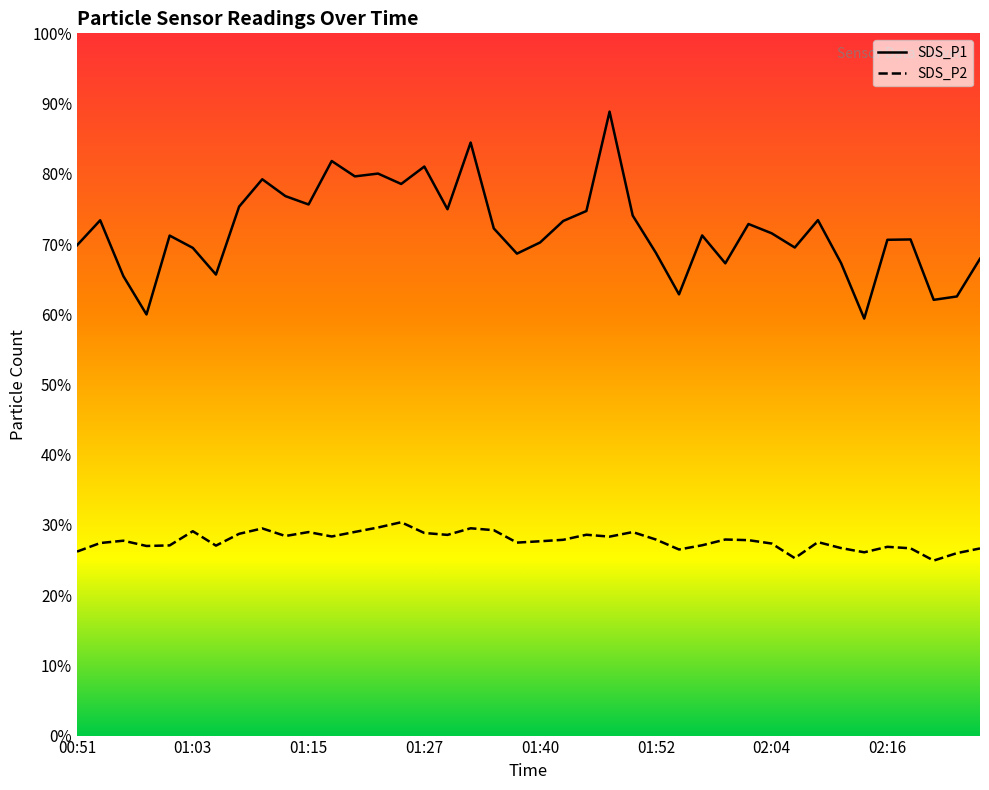

Where is the first local maximum for SDS_P2?

00:56